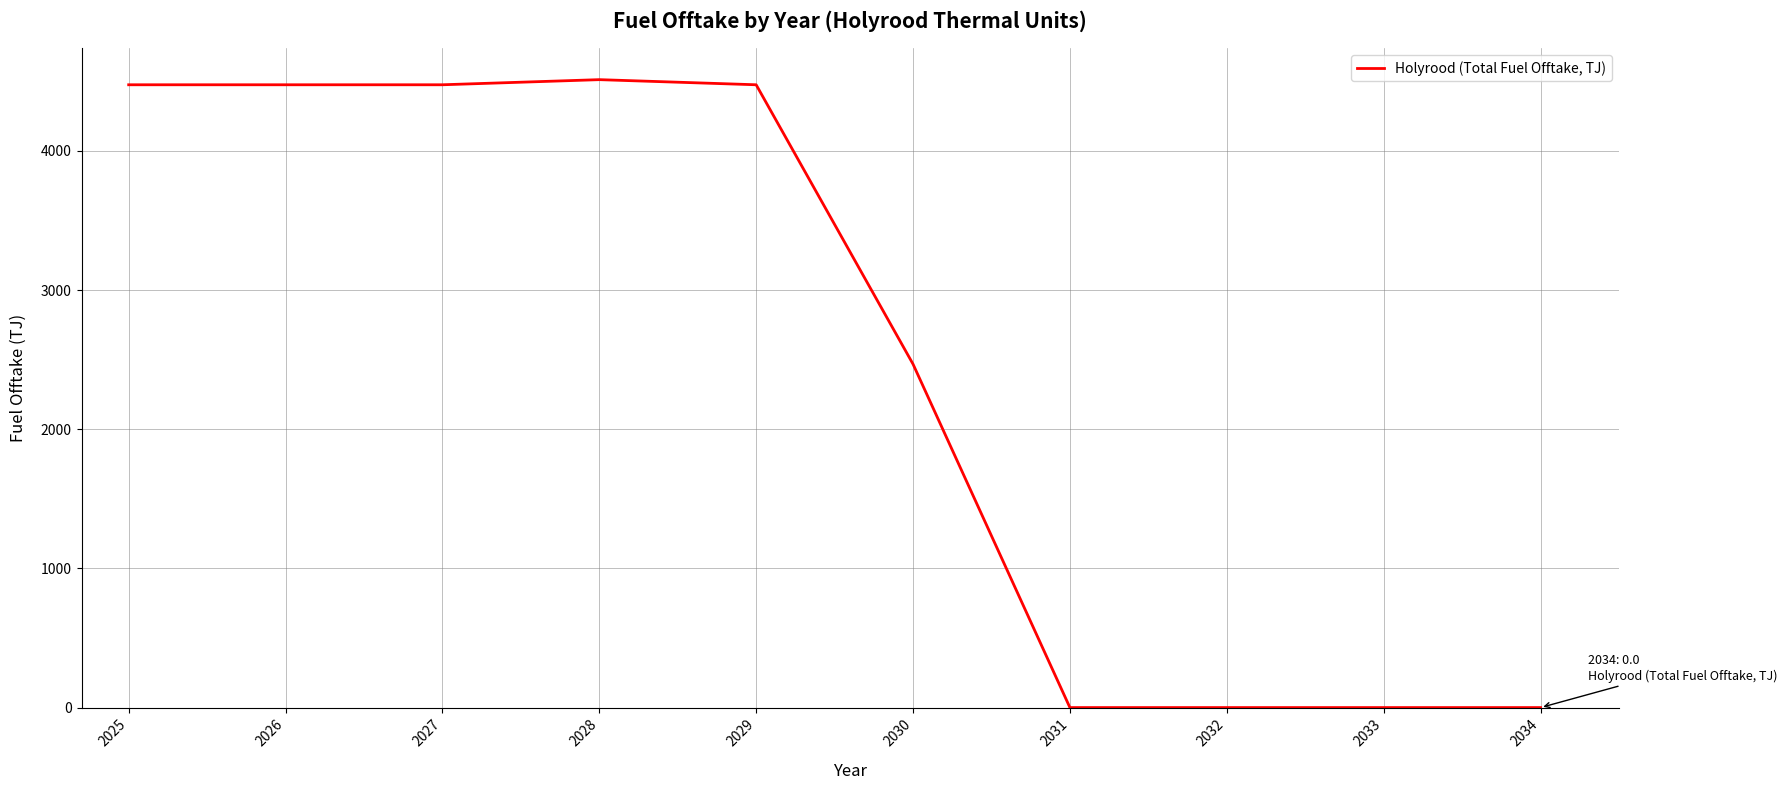

What is the maximum value shown in the chart?

4512.0